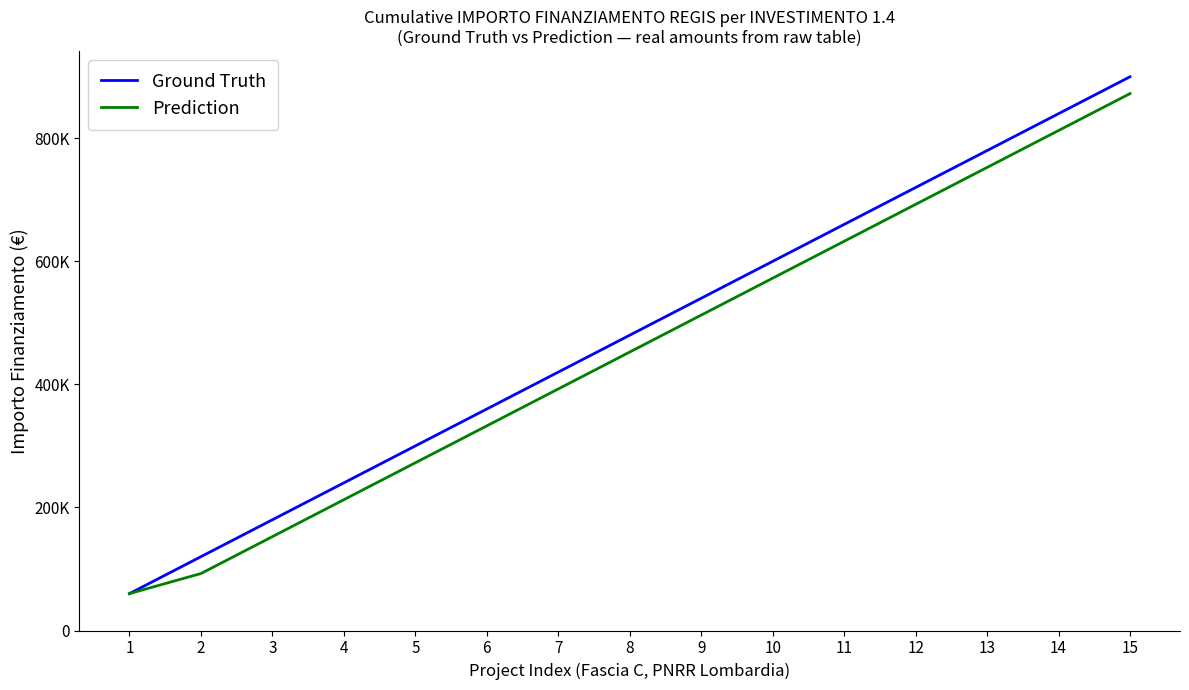

Which category has the highest value in the Ground Truth series?

15